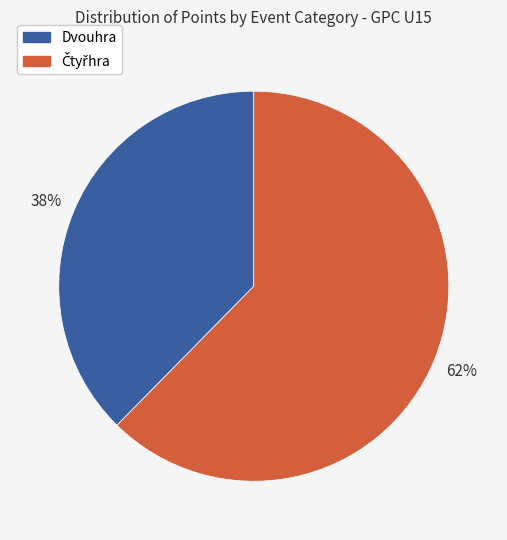

How many slices are in this pie chart?

2